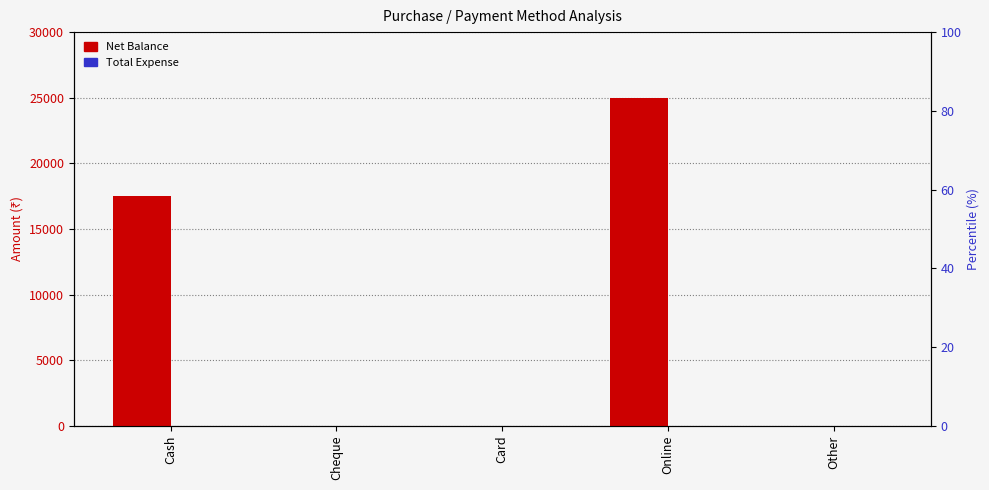

Are the bars horizontal?

No